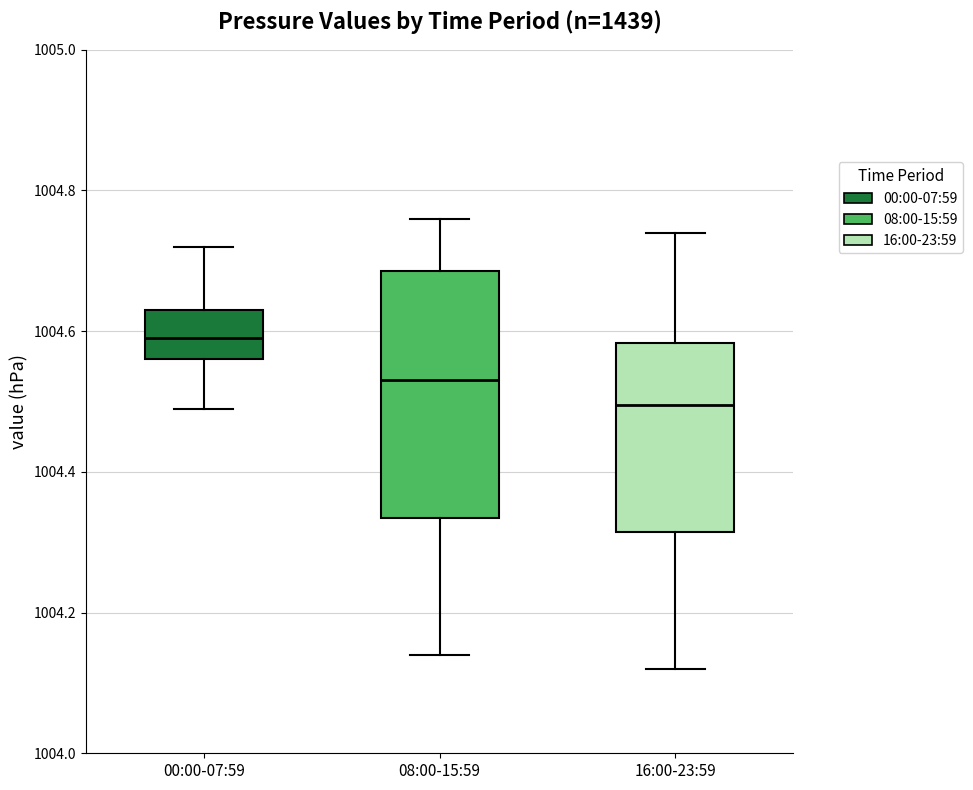

Comparing the boxes themselves (not the whiskers), which one is the tallest?

08:00-15:59